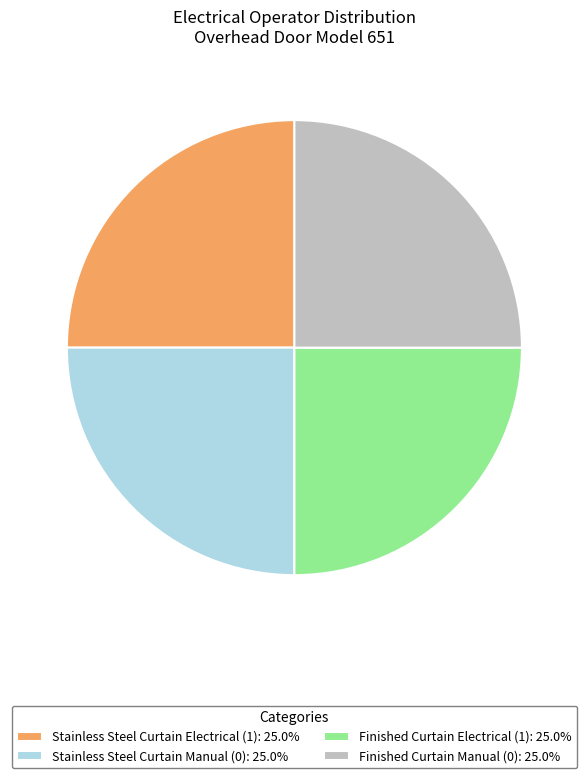

What is the ratio of the value at Finished Curtain Electrical (1): 25.0% to the value at Finished Curtain Manual (0): 25.0%?

1.0